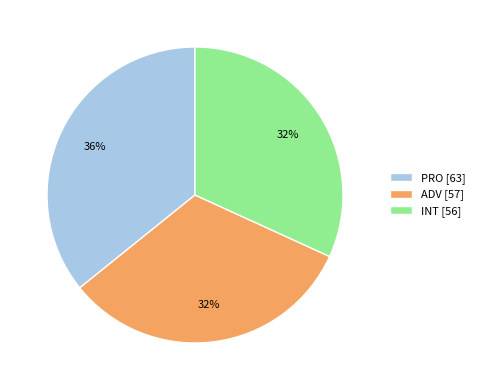

How many segments does this pie chart have?

3